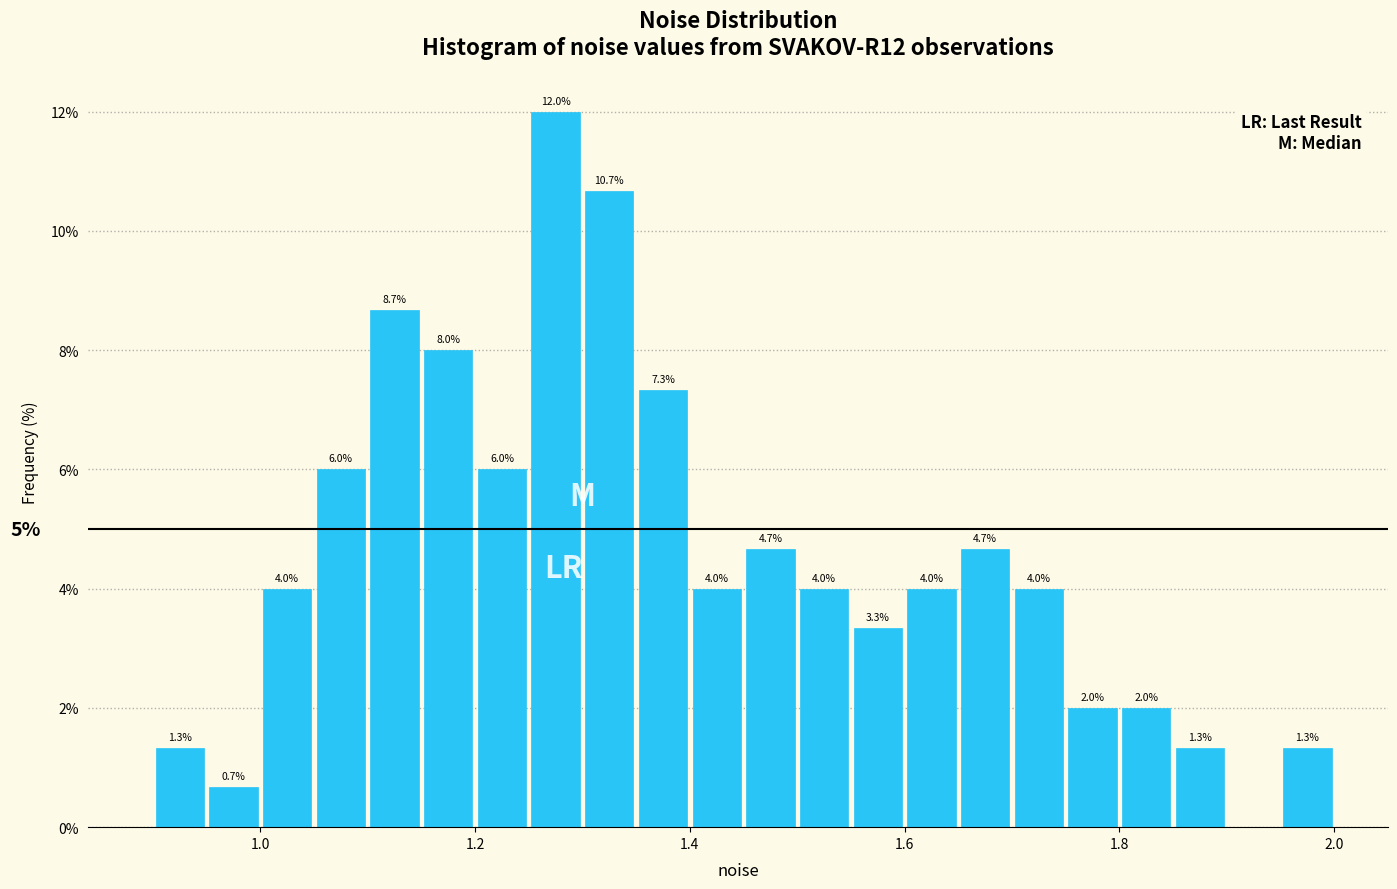

Read against the x-axis, roughly where is the centre of the tallest bar?

1.28